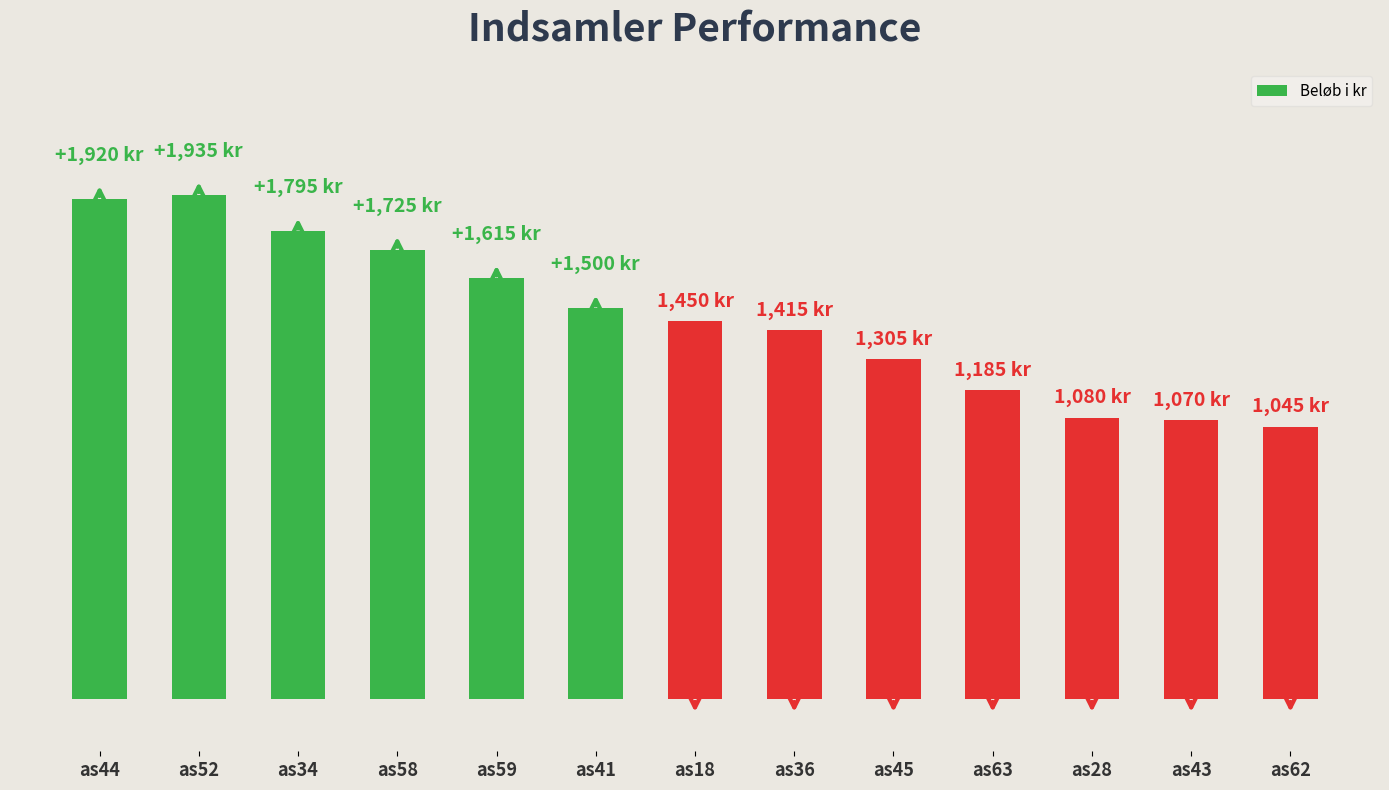

Which category has the lowest value across all series?

as62